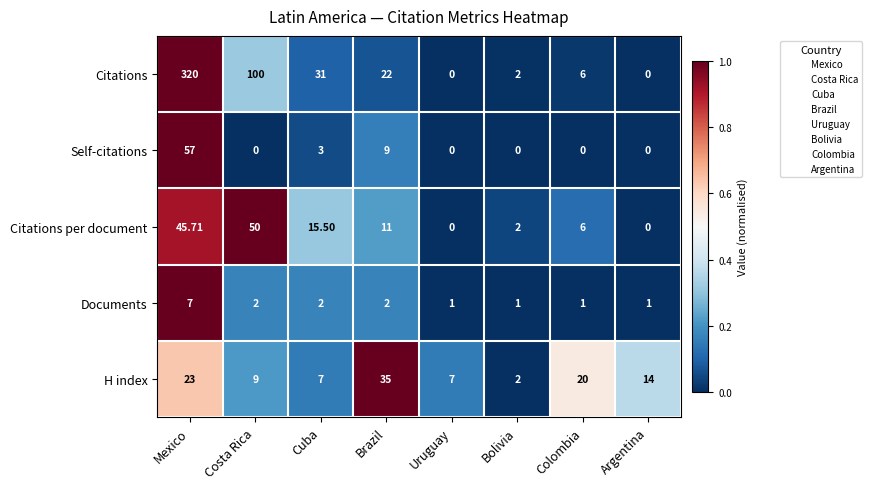

List the series in order of their peak value, lowest first.

Documents, H index, Citations per document, Self-citations, Citations